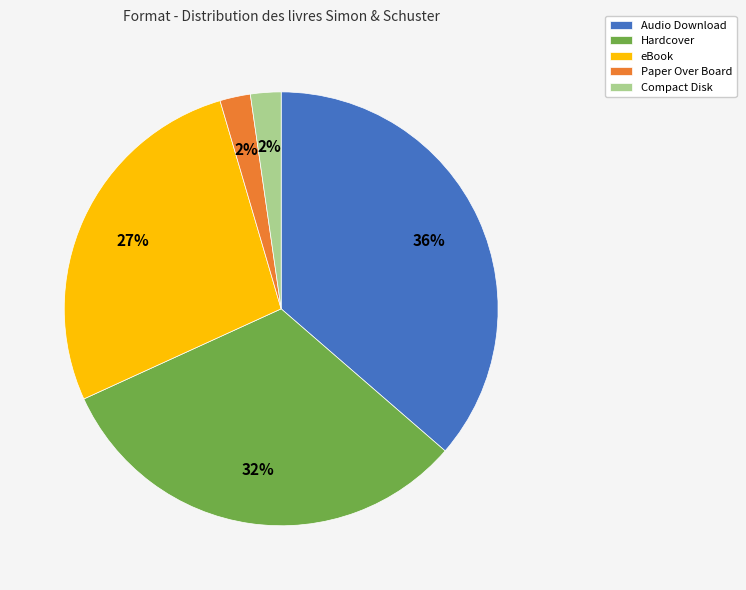

How many segments does this pie chart have?

5